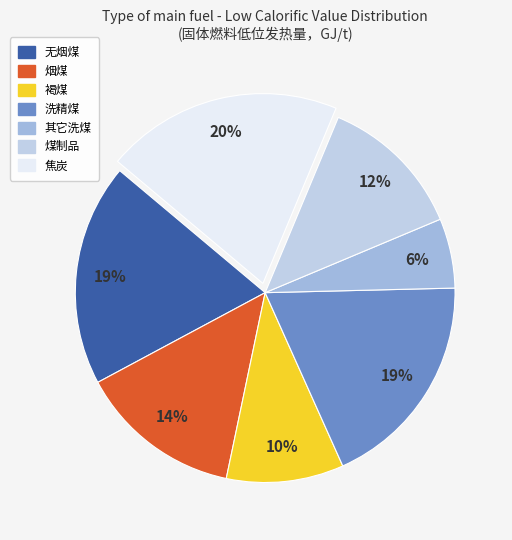

To the nearest percent, what is the difference between the largest and smallest slice percentages?

14%